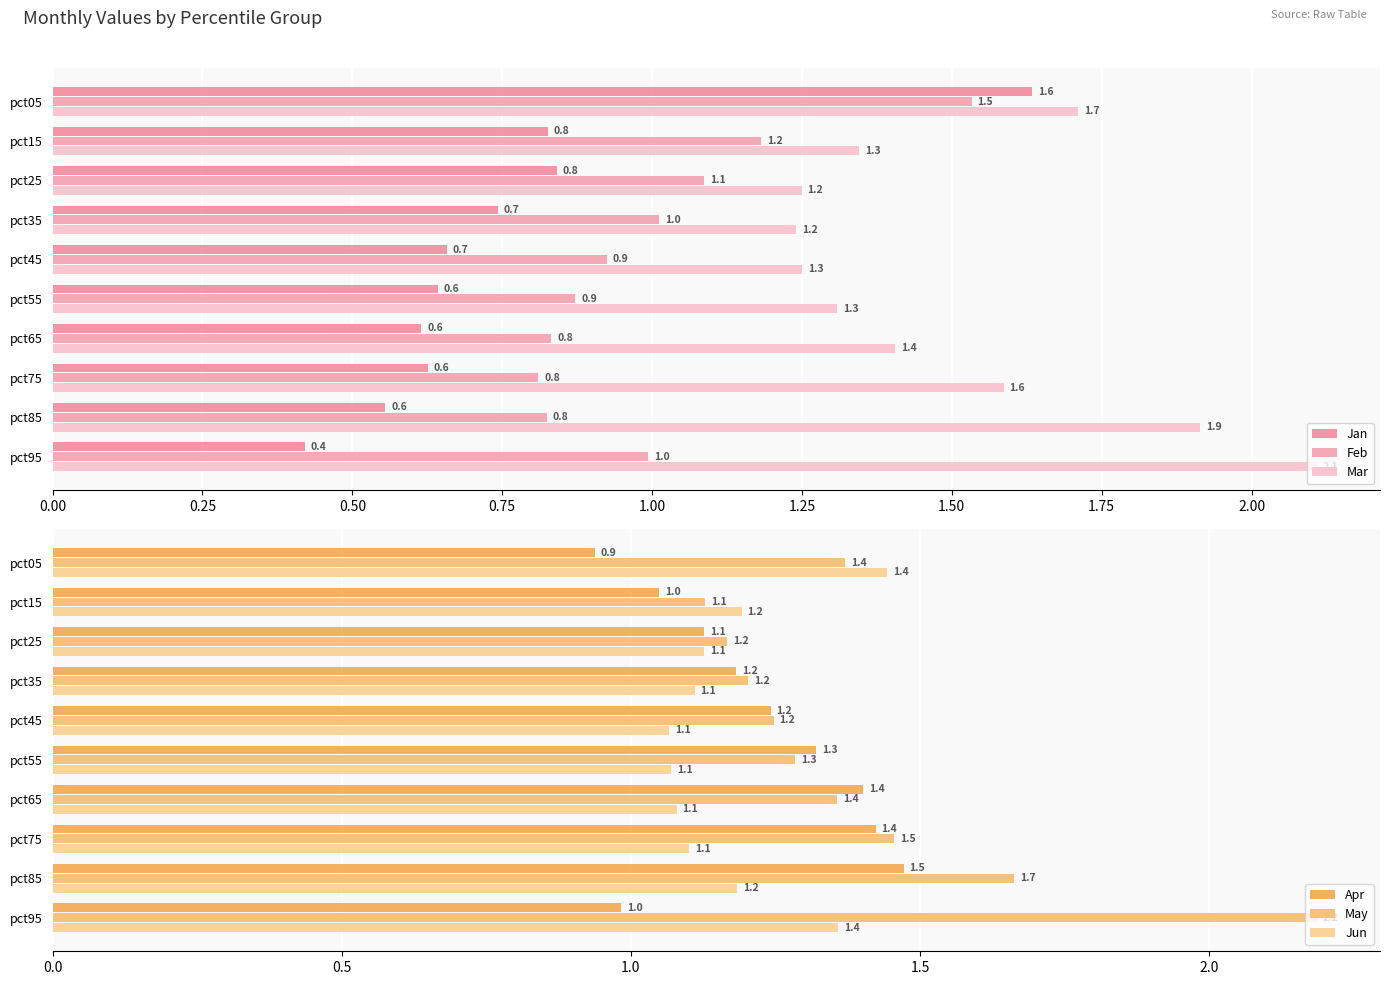

At how many categories does at least one series exceed 0?

10